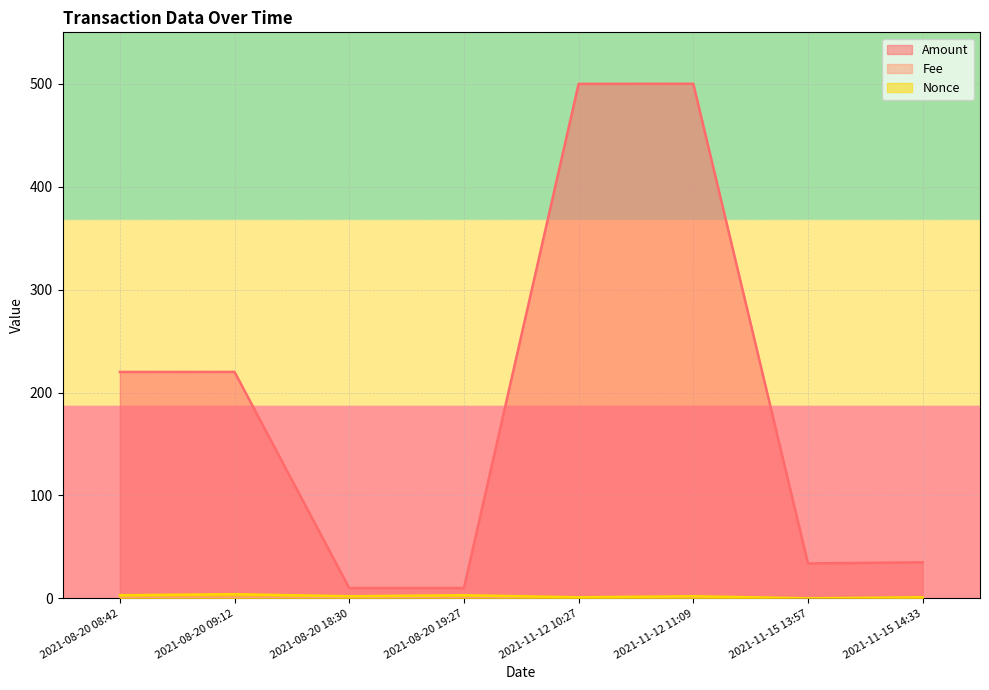

True or false: Amount has a value of 377.3 at 2021-08-20 09:12.

False